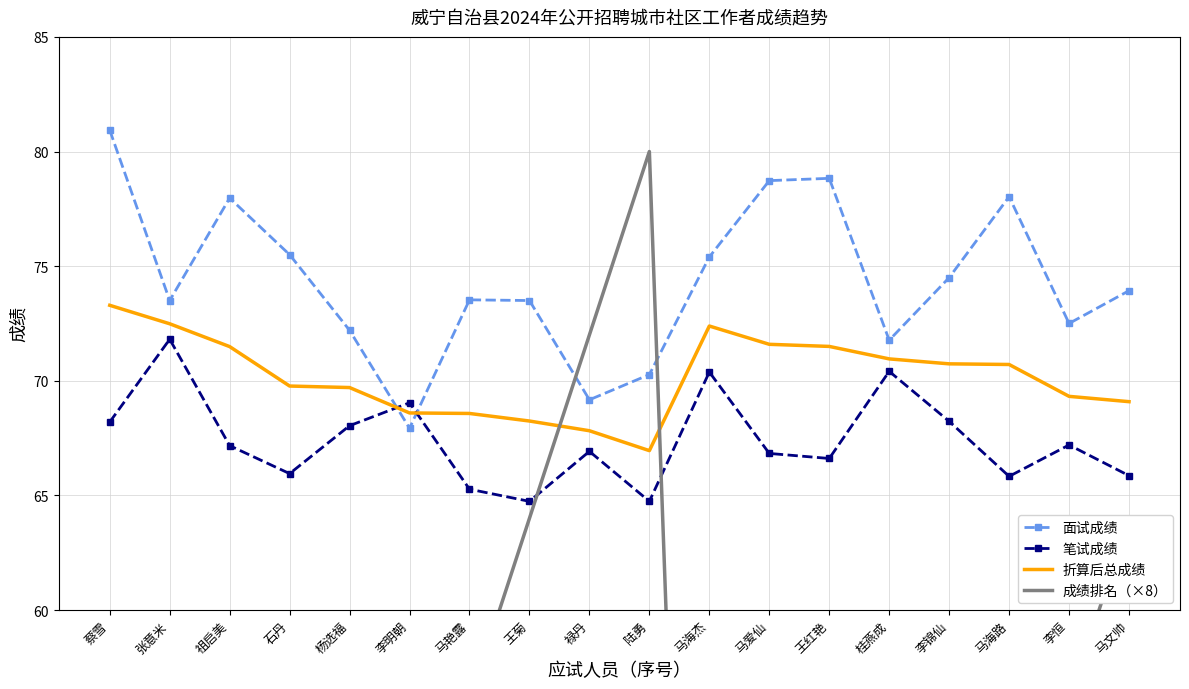

Rank the series by their maximum value, from lowest to highest.

笔试成绩, 折算后总成绩, 成绩排名（×8）, 面试成绩